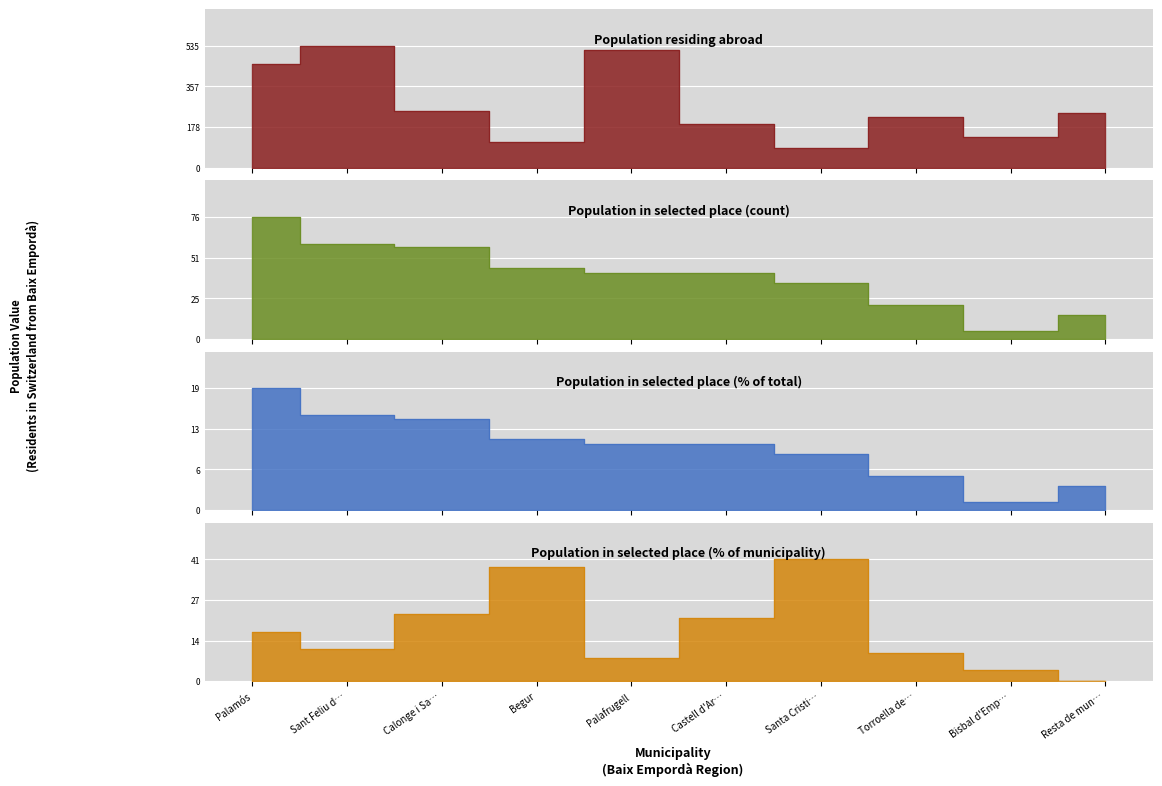

What is the average value of the Population in selected place (count) series?

39.4